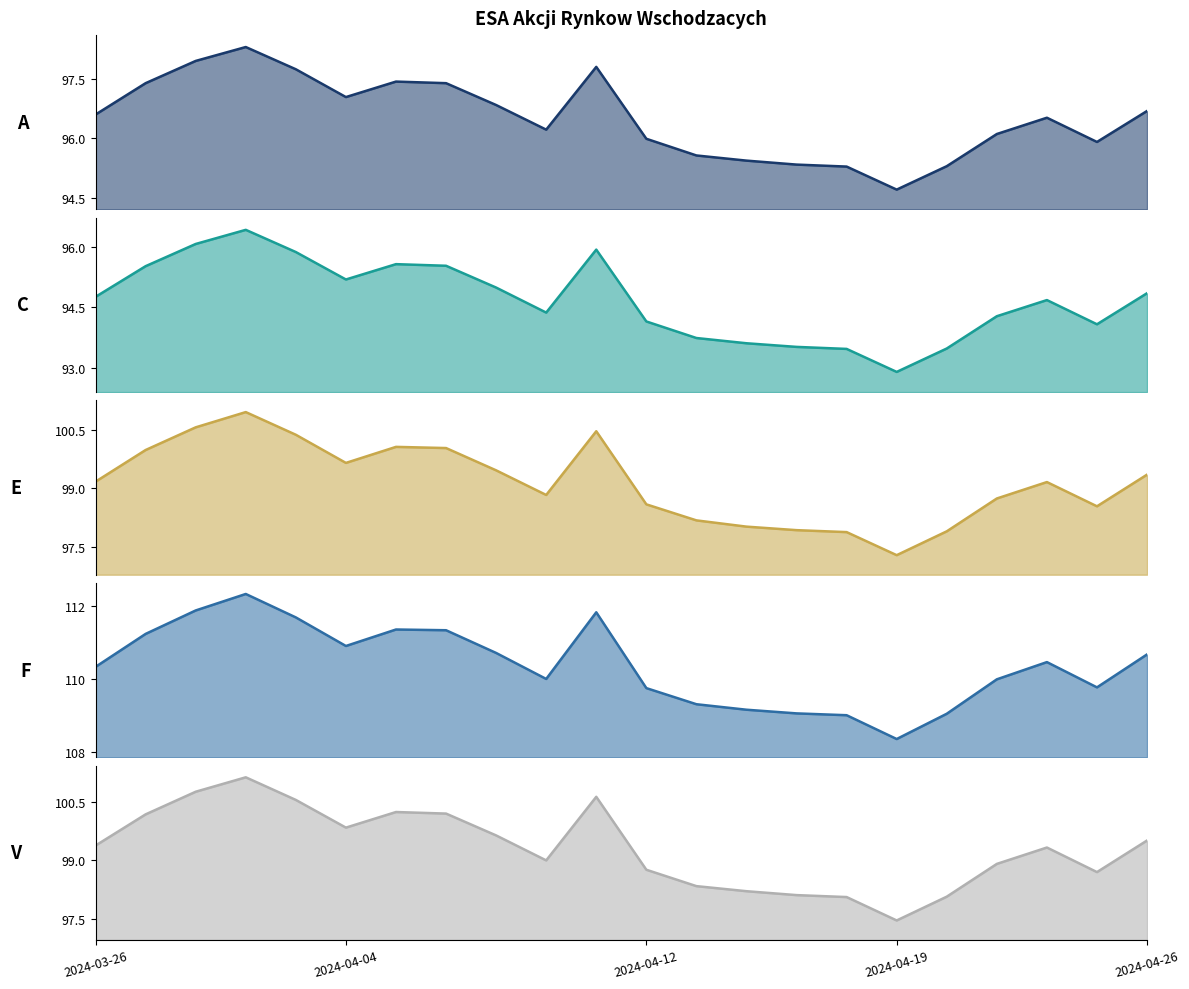

Rank the categories by E_line value from lowest to highest.

16, 15, 17, 14, 13, 12, 20, 11, 18, 9, 19, 2024-03-26, 21, 8, 5, 2024-04-04, 7, 6, 2024-04-26, 10, 2024-04-12, 2024-04-19